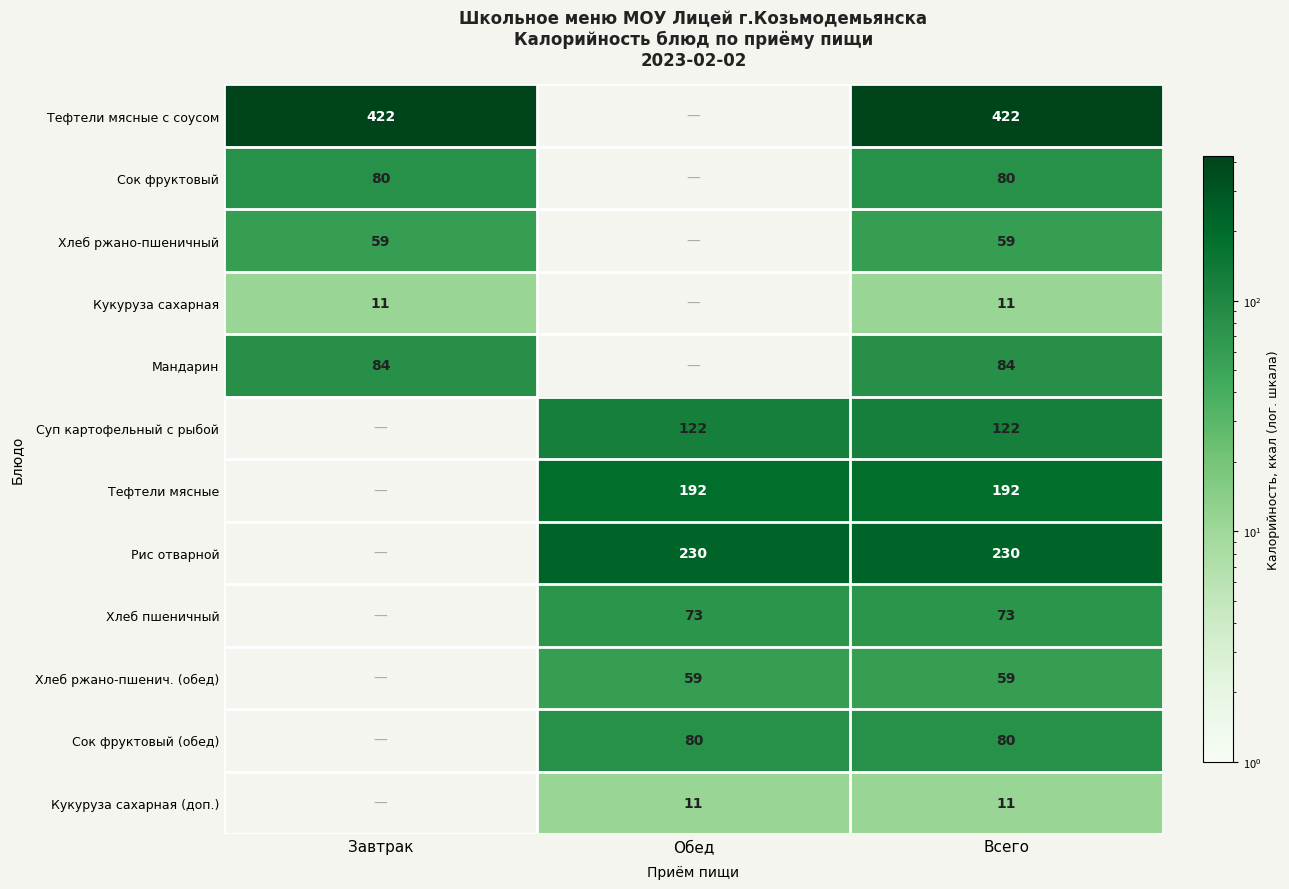

What is the spread (max minus min) of values at Всего?

411